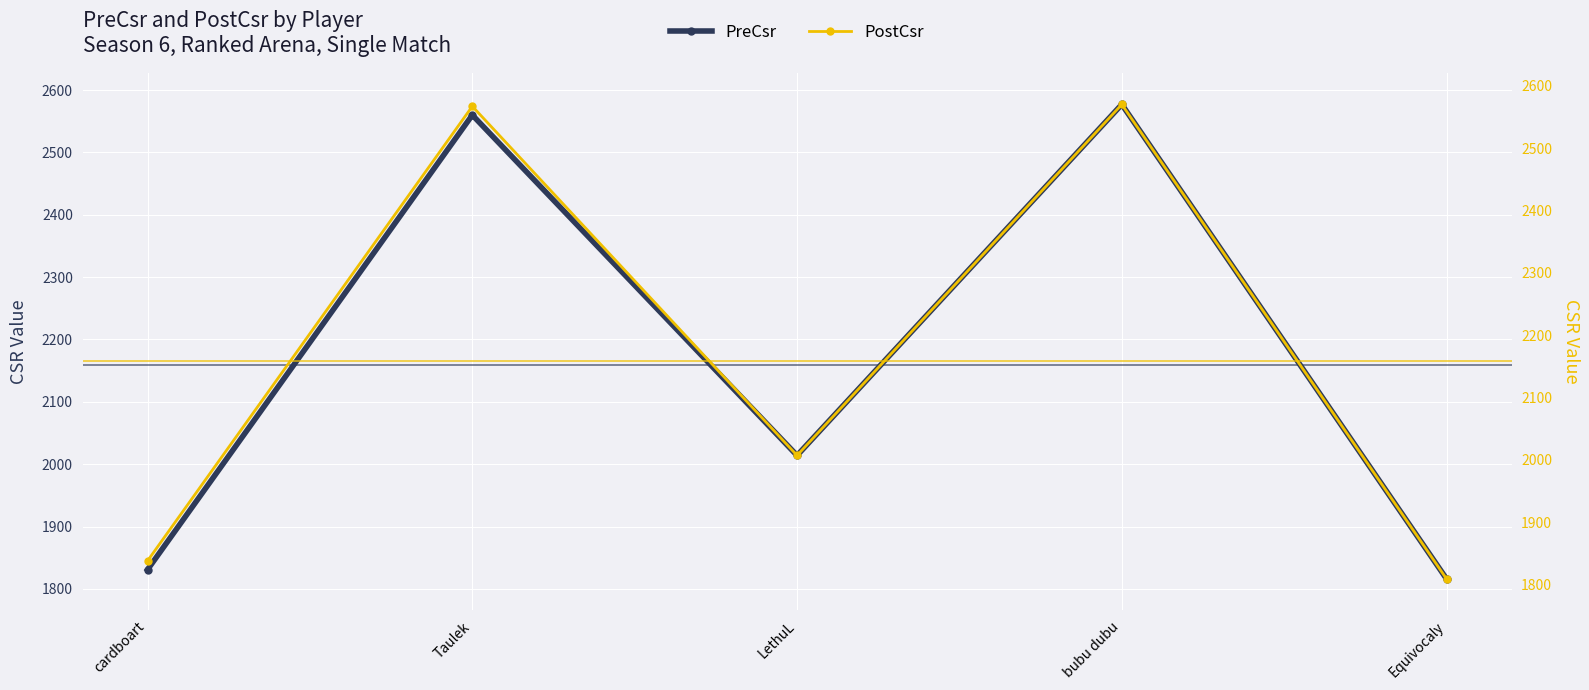

What is the difference between the PostCsr values at bubu dubu and LethuL?

563